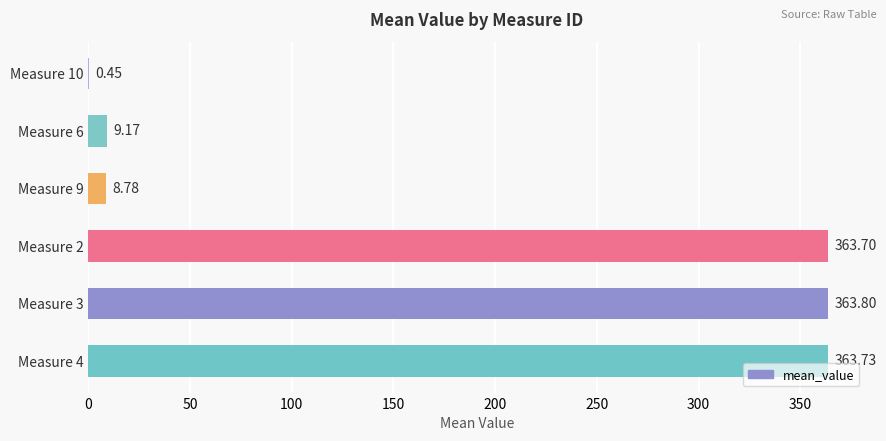

What is the sum of the values at Measure 6 and Measure 4?

372.9